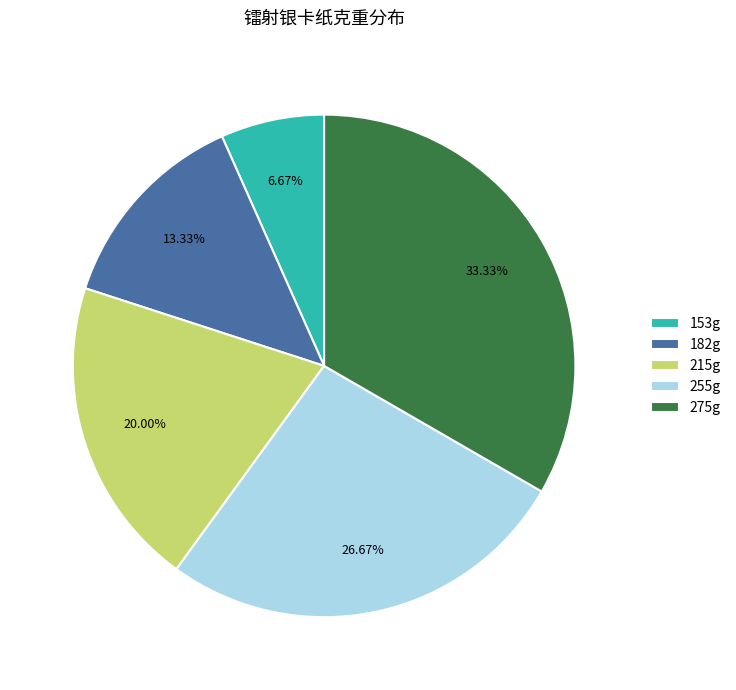

Which category has the smallest portion of the pie?

153g